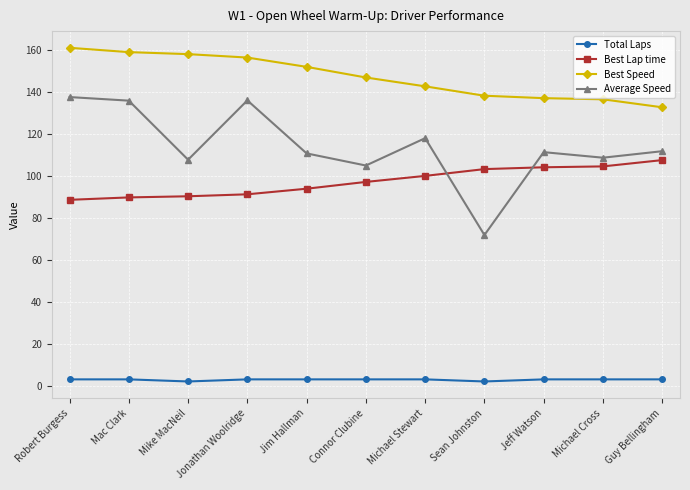

Which series has the largest total across all categories?

Best Speed